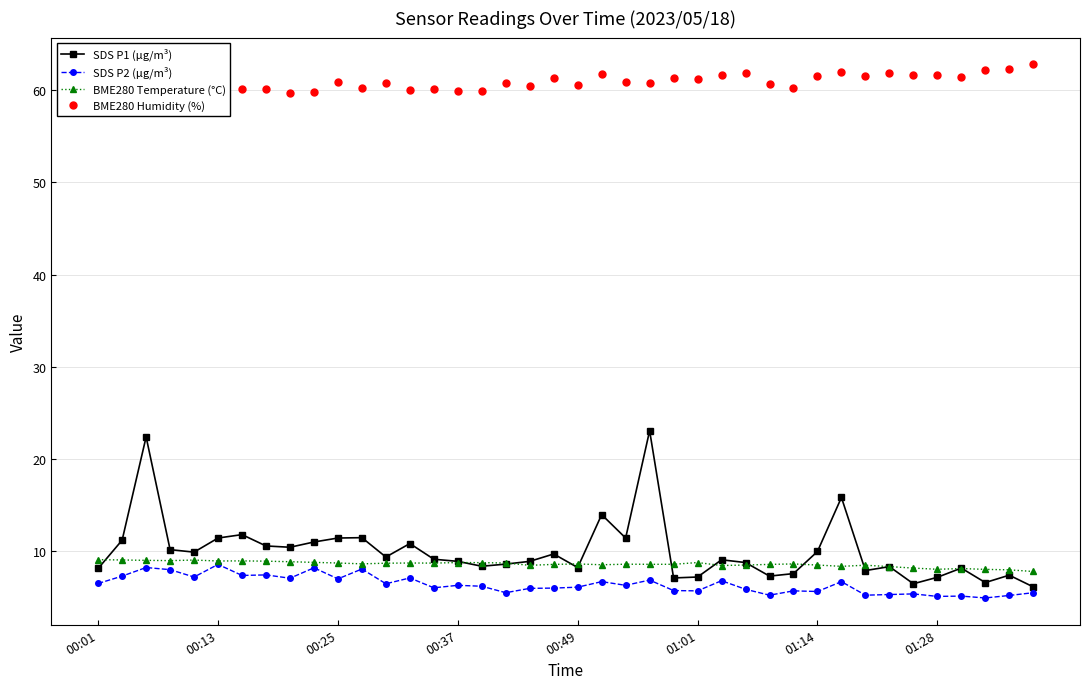

What is the minimum value for BME280 Temperature (°C)?

7.8